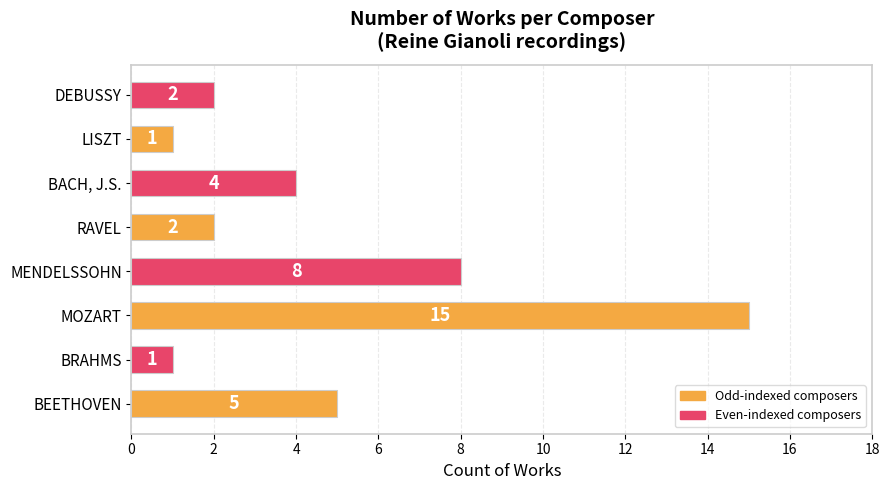

How many series are shown in this chart?

1